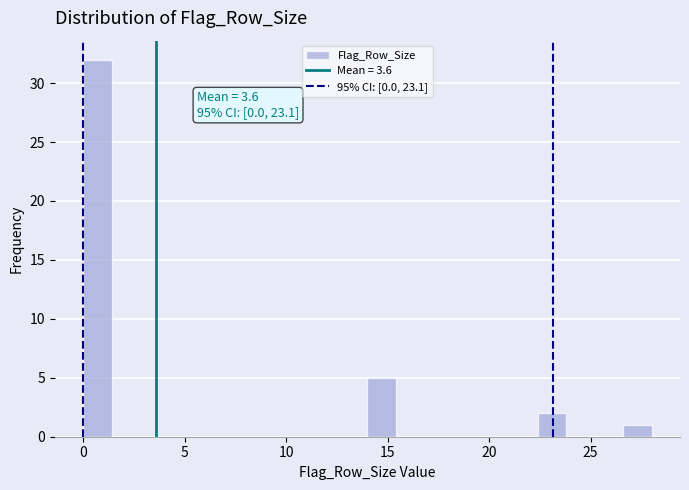

Around what value on the x-axis is the tallest bar? Give the approximate position of its centre, as read against the axis.

0.5